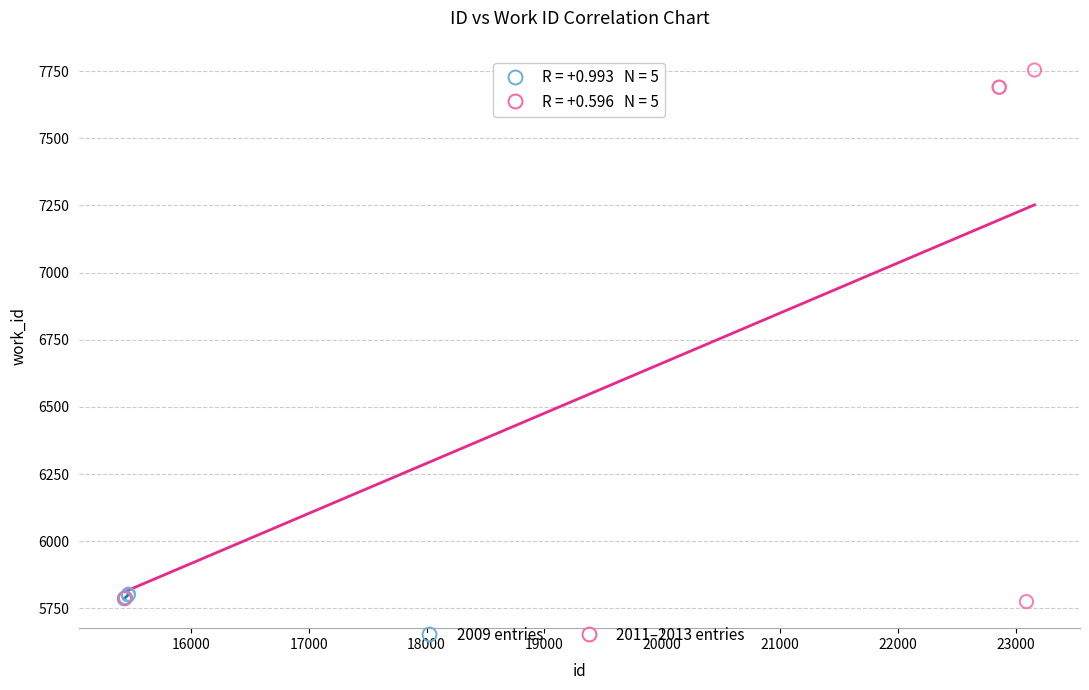

Which series contains the highest Y value?

2011–2013 entries